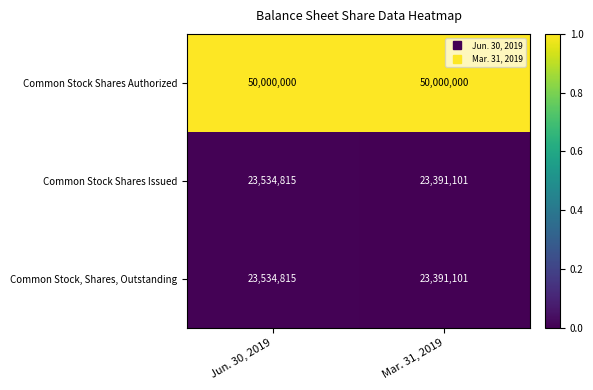

What is the average value of the Common Stock Shares Authorized series?

50000000